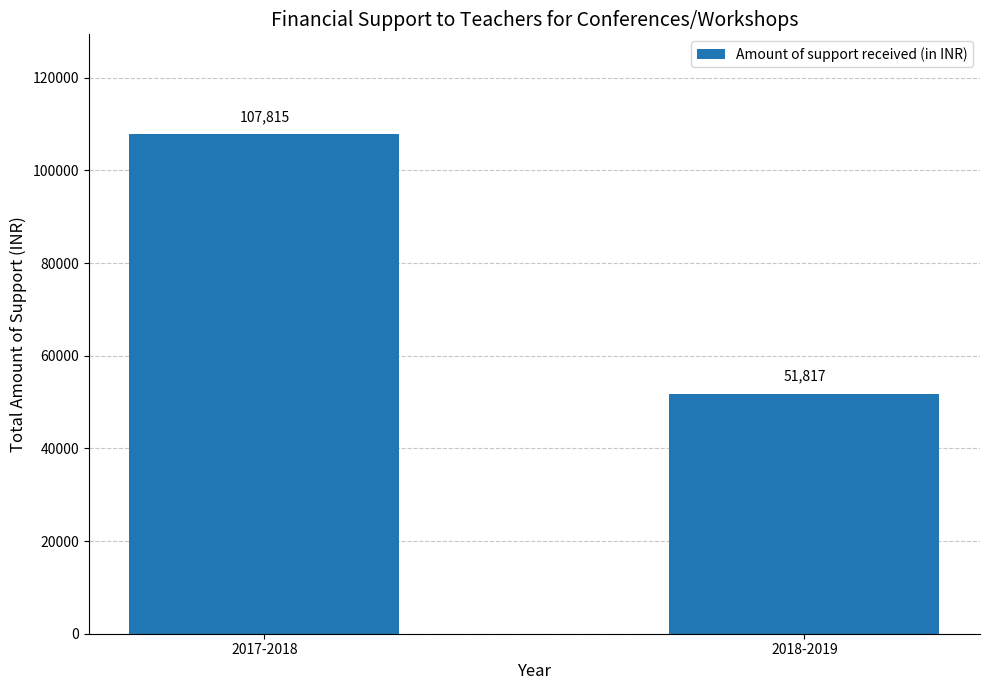

True or false: the data shows 107815 at 2017-2018.

True